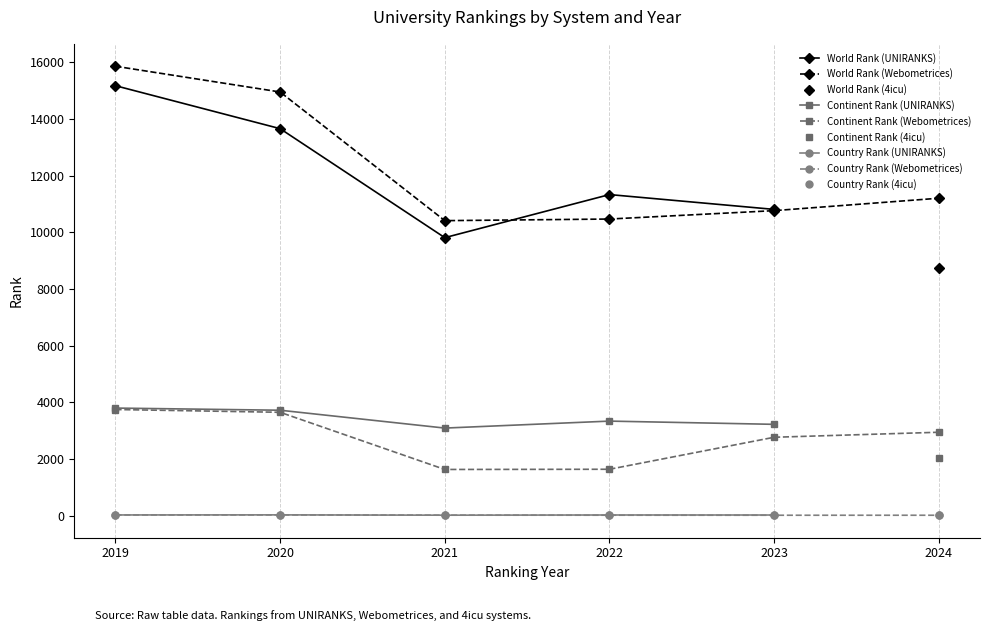

How many interior local peaks does the World Rank (UNIRANKS) series have?

1